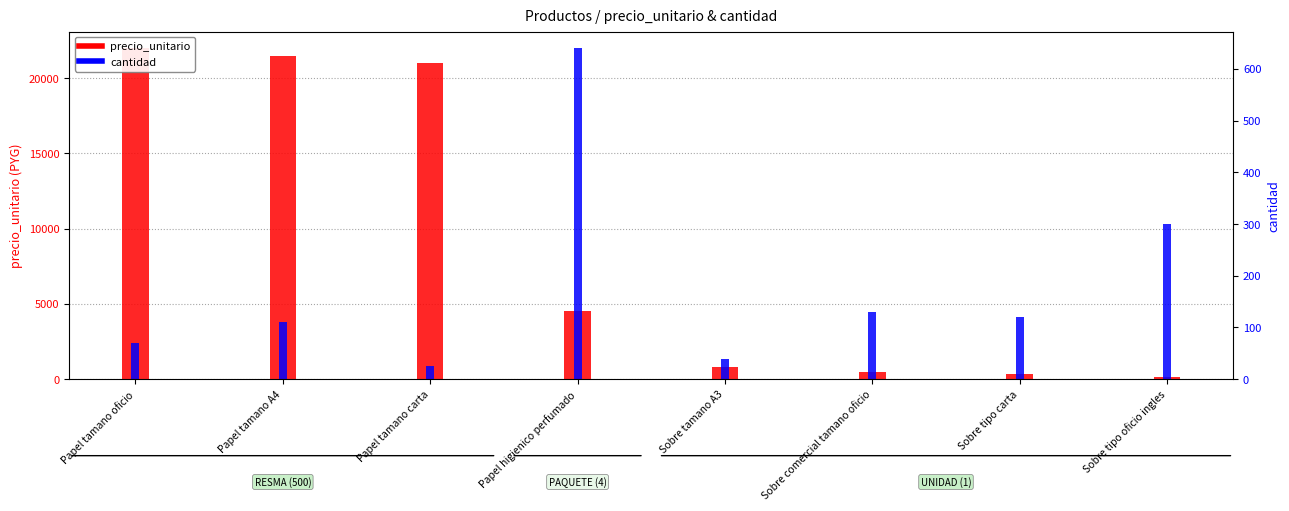

The cantidad series shows 120 at Sobre tipo carta. True or false?

True